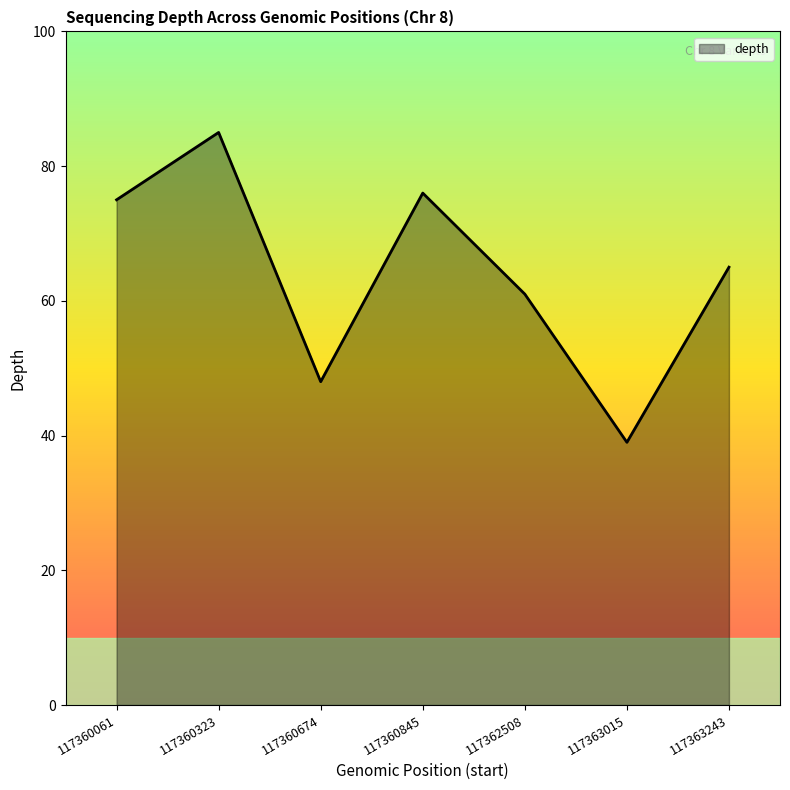

Where is the first local minimum?

117360674